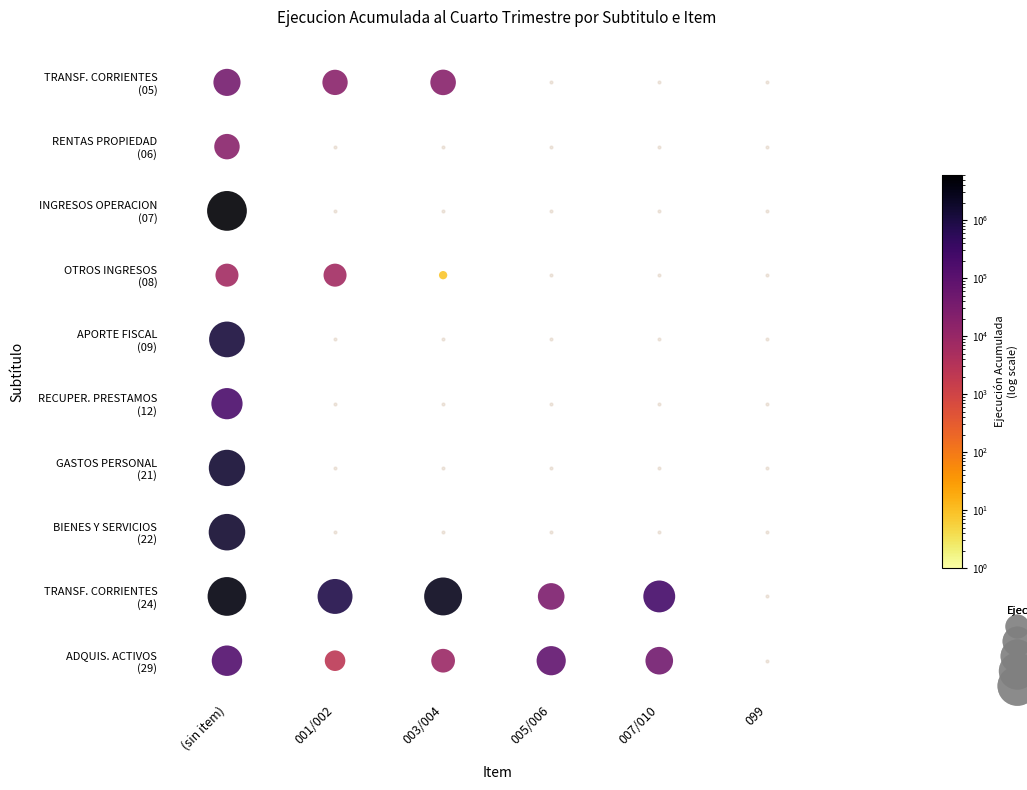

The value of RECUPERACION DE PRESTAMOS (12) at 1 is 78149. True or false?

False